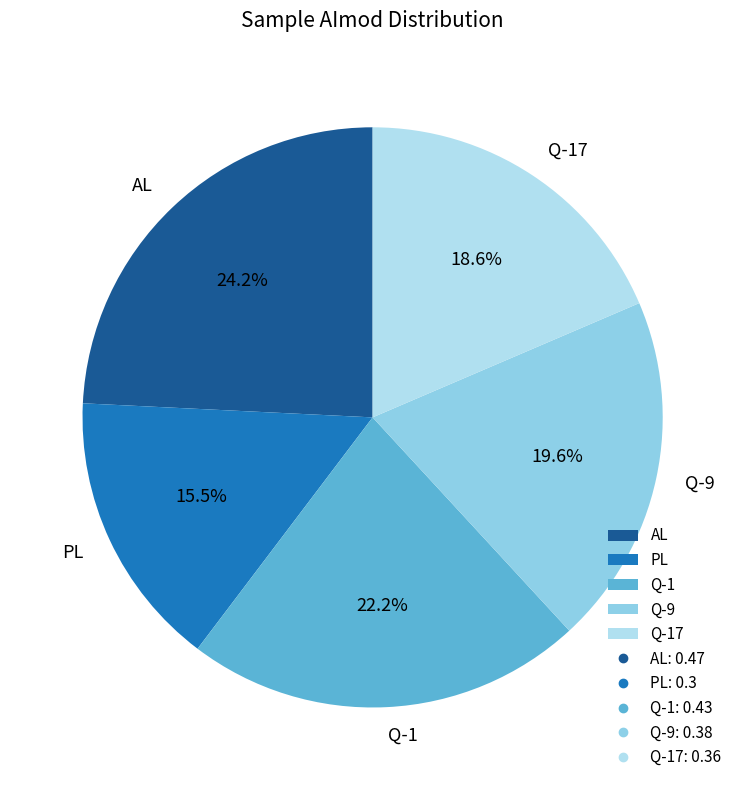

Which category has the biggest portion of the pie?

AL